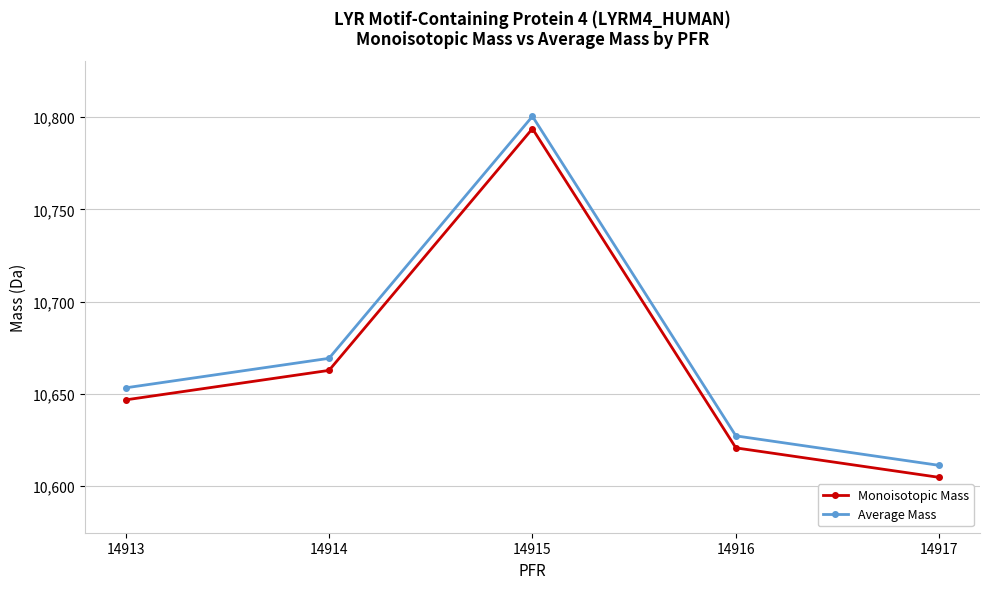

Which category has the lowest value in the Average Mass series?

14917